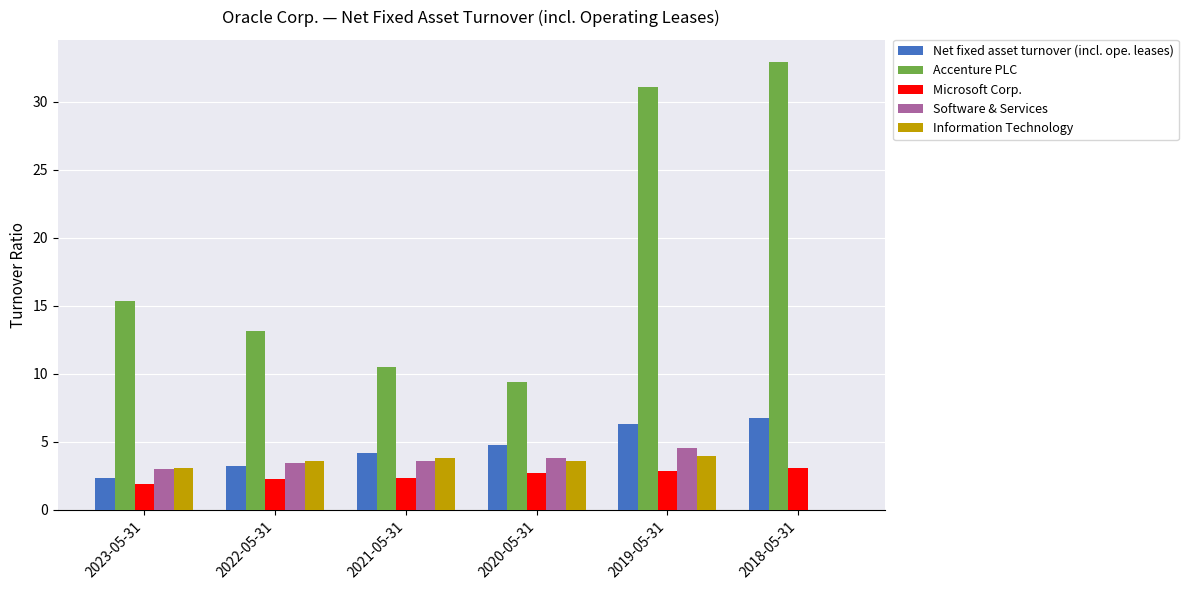

What are all the series names shown in the legend?

Net fixed asset turnover (incl. ope. leases), Accenture PLC, Microsoft Corp., Software & Services, Information Technology